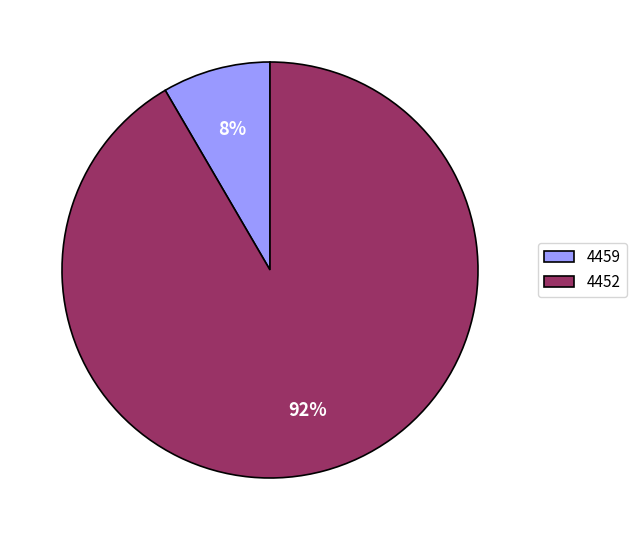

Which category has the biggest portion of the pie?

4452